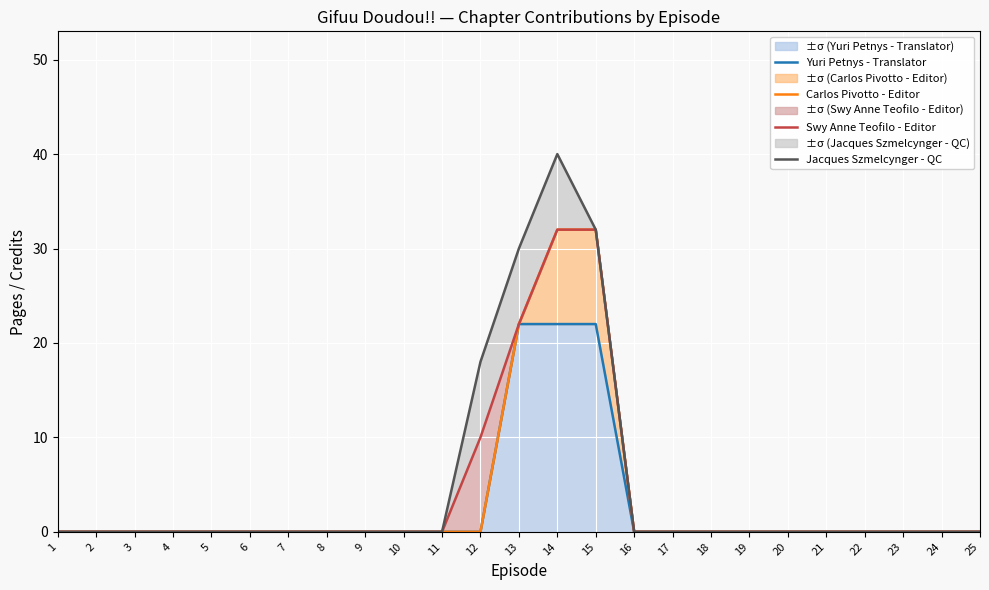

Which series has the largest total across all categories?

Jacques Szmelcynger - QC